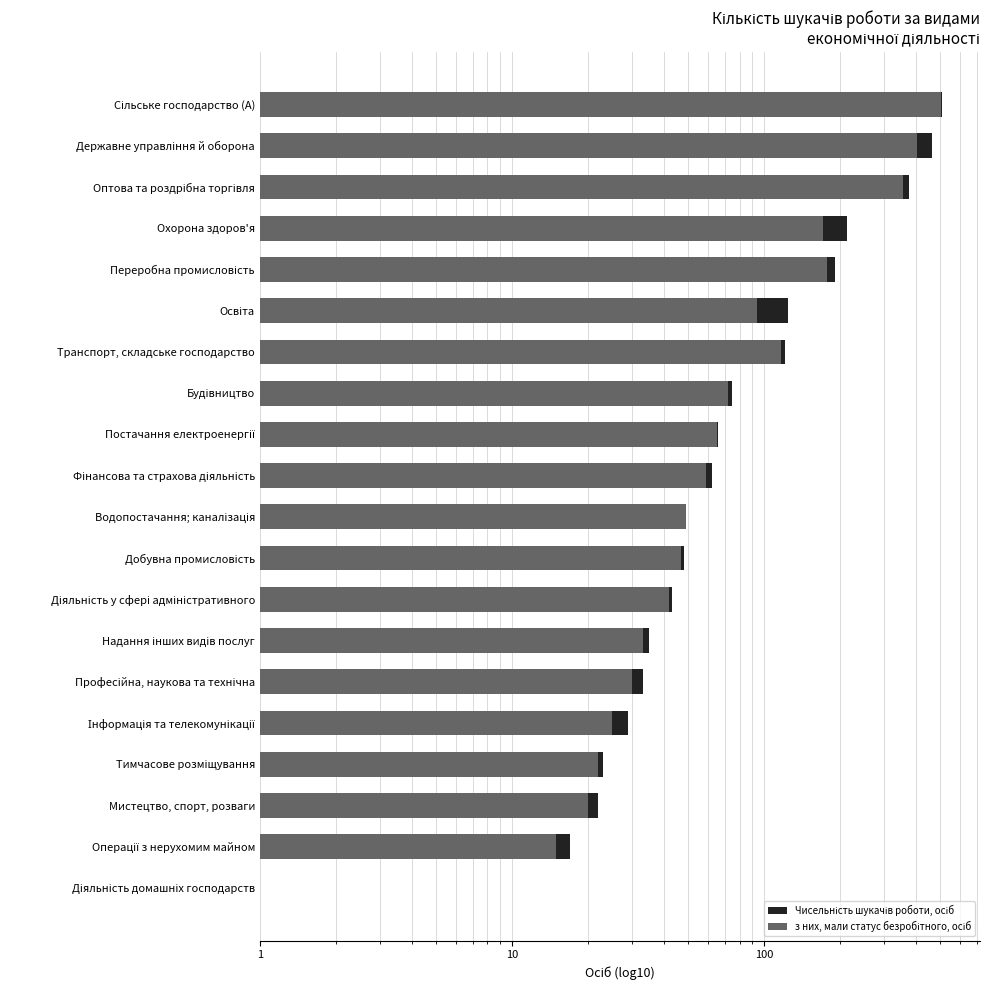

Is the value of Чисельність шукачів роботи, осіб at Водопостачання; каналізація greater than the value of з них, мали статус безробітного, осіб at Операції з нерухомим майном?

Yes